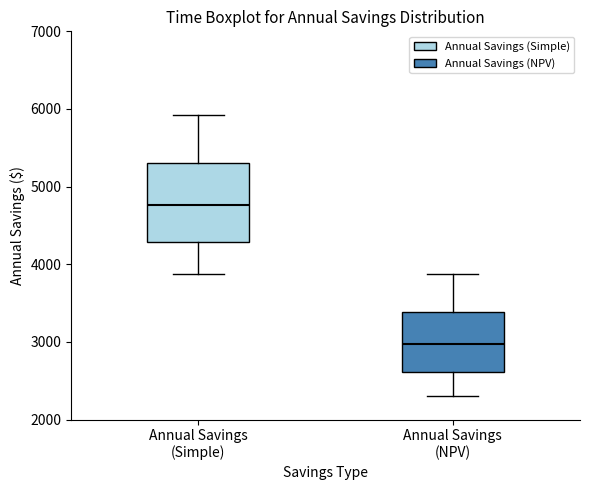

Reading left to right, transcribe this box plot: for each box, give where its median line is, the range the box spans, and where its two whiskers end, as read against the y-axis. The values are not printed on the chart, so give them approximately, as read against the axis.

Annual Savings (Simple): median 4800, box 4300 to 5300, whiskers 3900 to 5900
Annual Savings (NPV): median 3000, box 2600 to 3400, whiskers 2300 to 3900